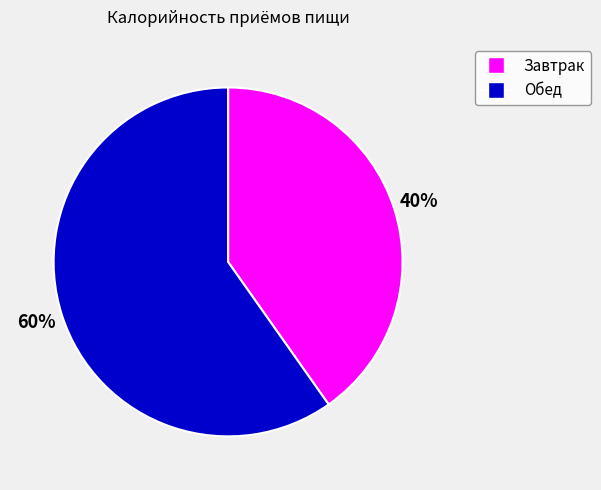

Which category has the smallest portion of the pie?

Завтрак